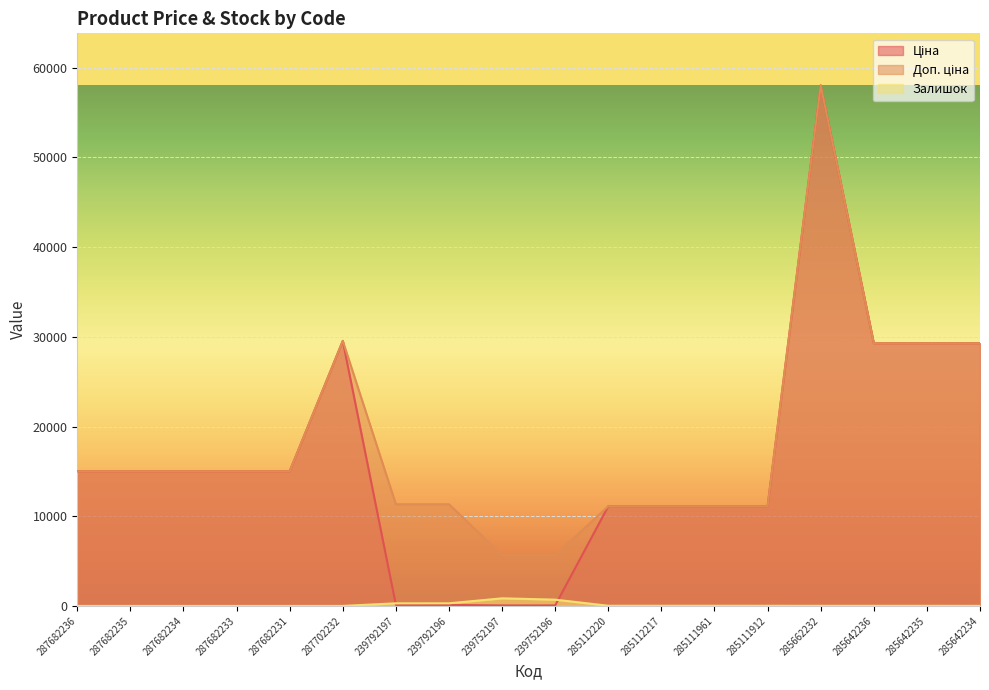

Reading left to right, list all the values displayed in this chart.

Ціна: 15019.2	15019.2	15019.2	15019.2	15019.2	29548.9	113.3	113.3	56.7	56.7	11113.6	11113.6	11113.6	11113.6	58037.0	29294.9	29294.9	29294.9
Доп. ціна: 15019.2	15019.2	15019.2	15019.2	15019.2	29548.9	11334.0	11334.0	5667.0	5667.0	11113.6	11113.6	11113.6	11113.6	58037.0	29294.9	29294.9	29294.9
Залишок: 0.0	0.0	0.0	0.0	0.0	0.0	289.0	290.0	845.0	698.0	17.0	17.0	17.0	14.0	12.0	11.0	11.0	5.0